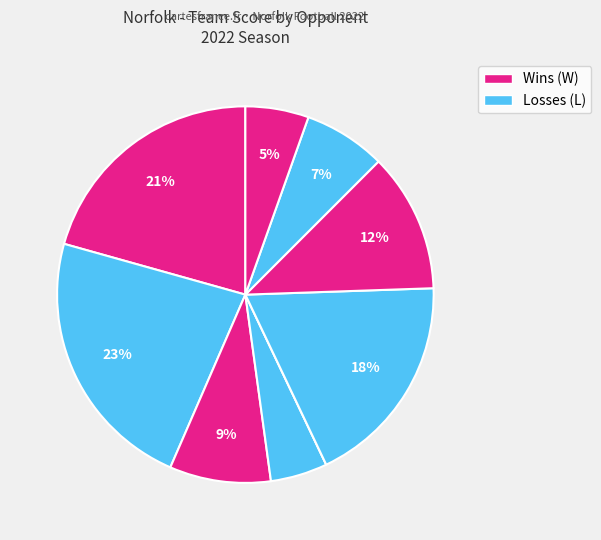

To the nearest percent, what is the difference between the largest and smallest slice percentages?

23%